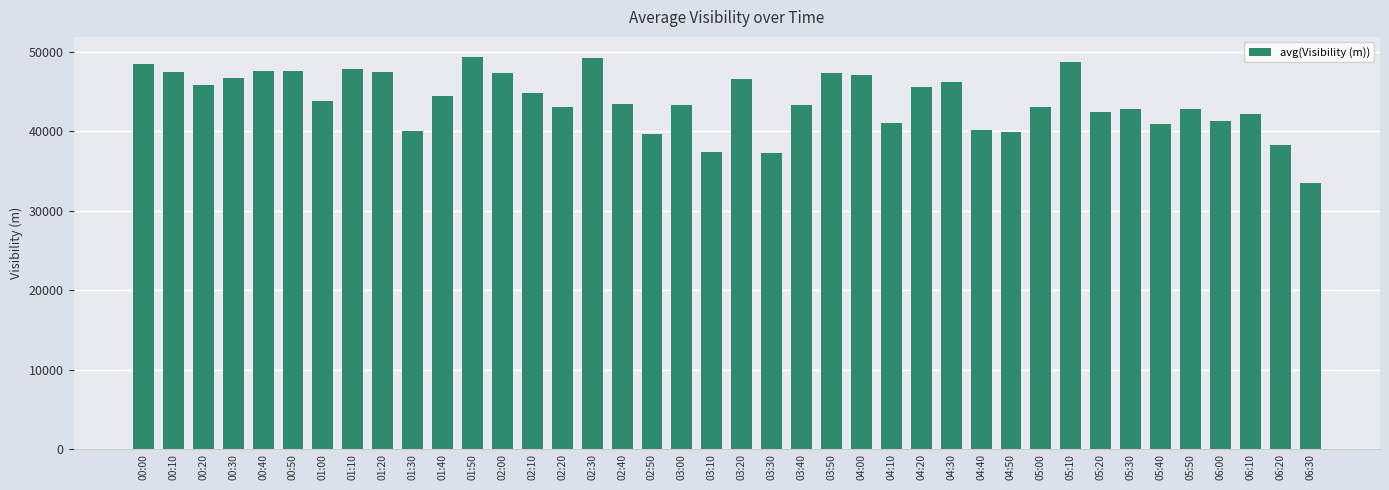

What is the difference between the values at 06:00 and 06:20?

3107